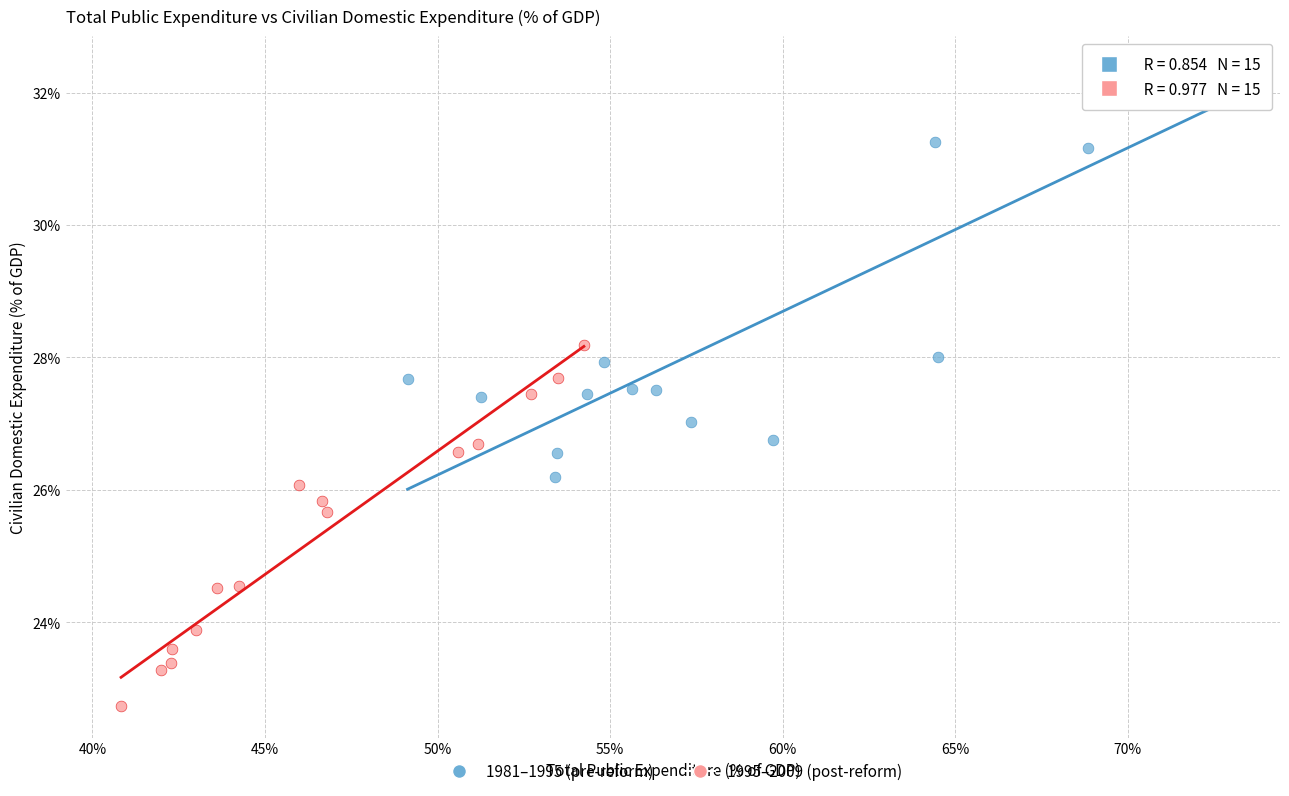

Which series reaches the minimum Y coordinate?

1995–2009 (post-reform)